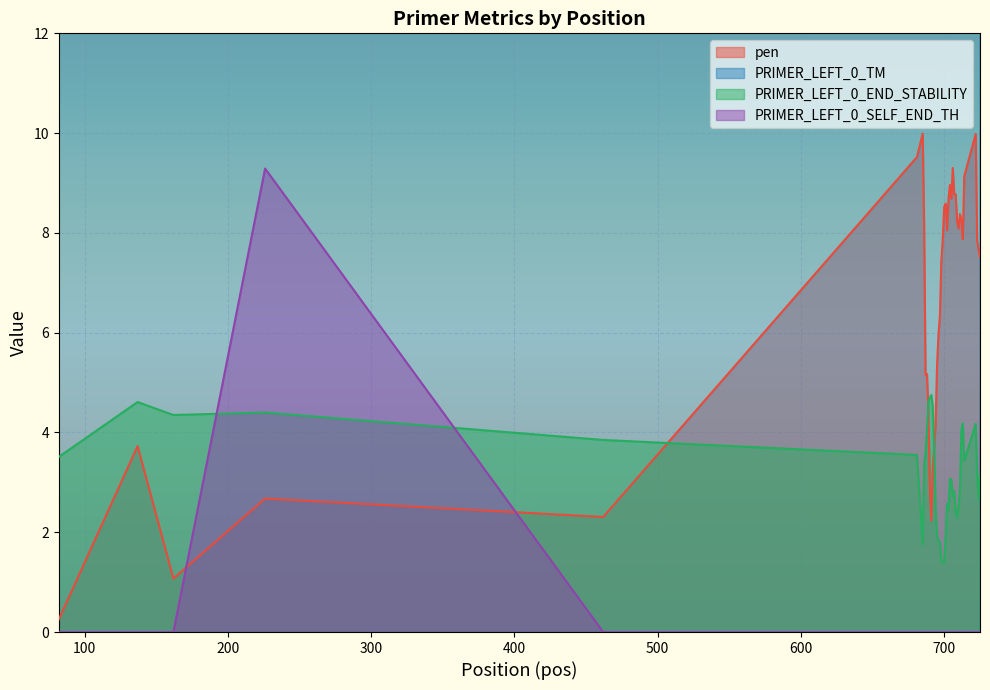

Which series ends up on top after the final intersection of PRIMER_LEFT_0_SELF_END_TH and PRIMER_LEFT_0_END_STABILITY?

PRIMER_LEFT_0_END_STABILITY